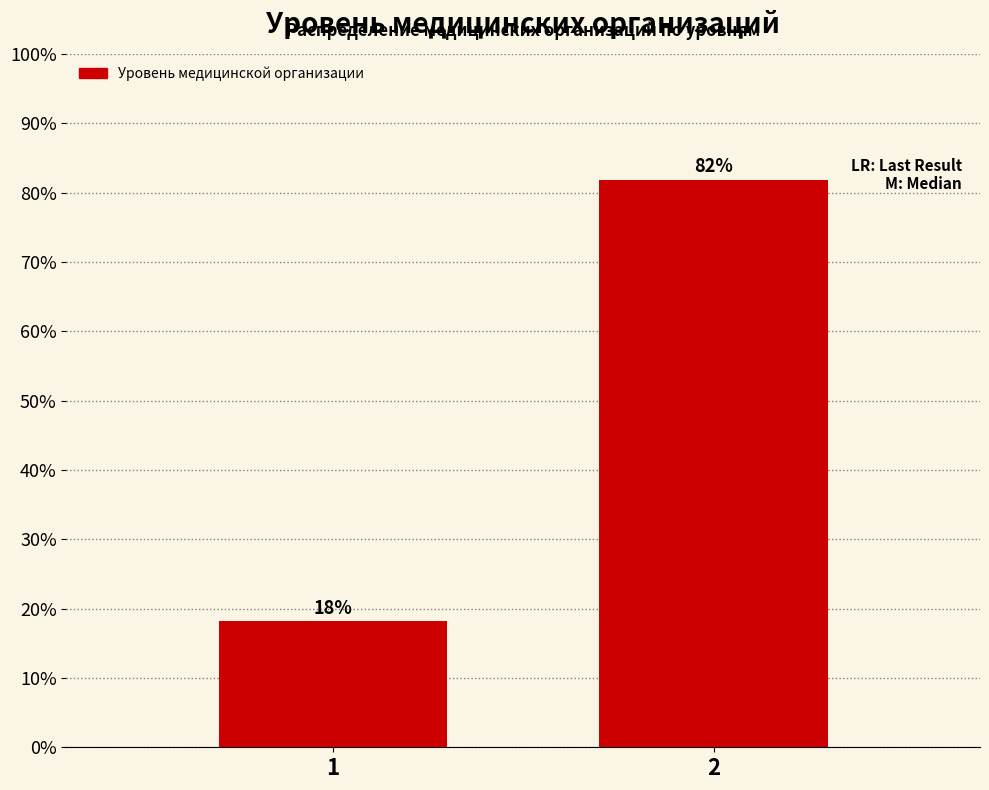

What is the smallest value displayed?

18.2